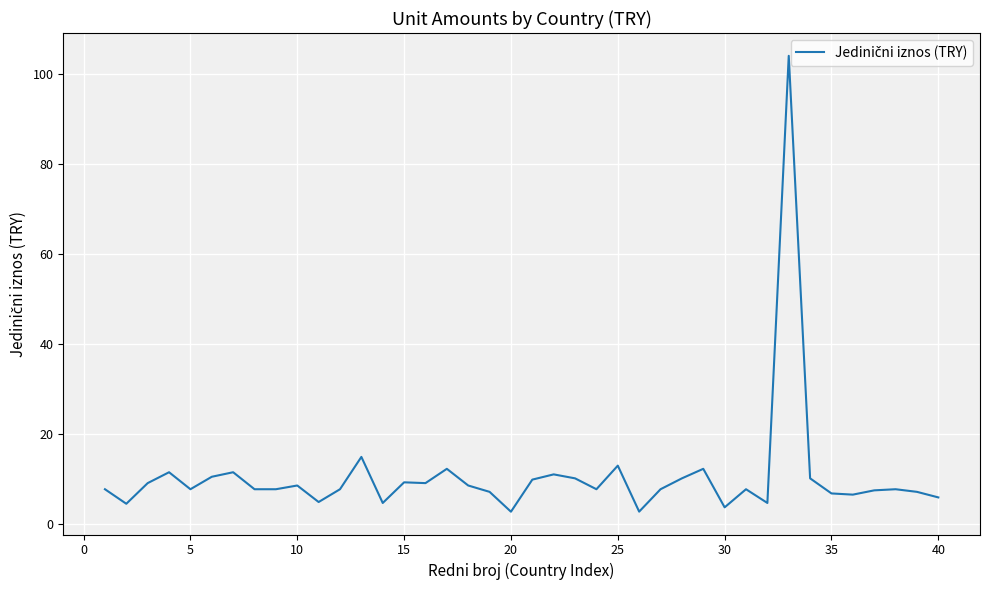

What is the sum of all values?

427.3